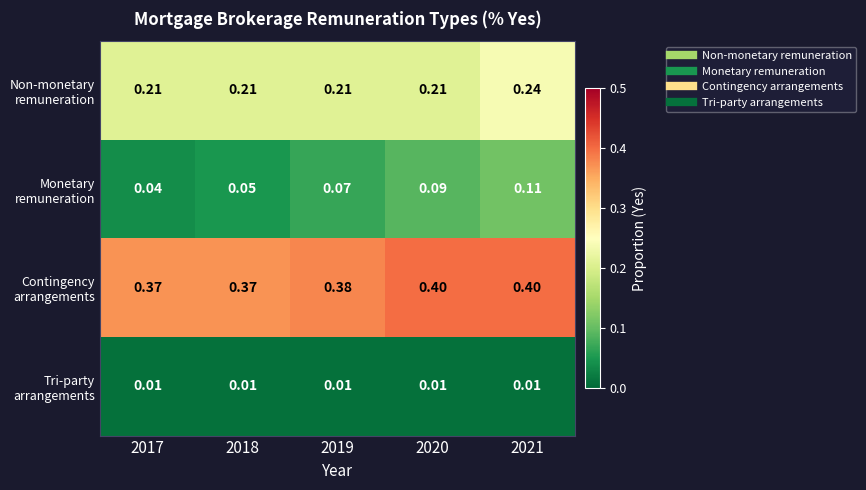

Which series has the largest total across all categories?

Contingency arrangements